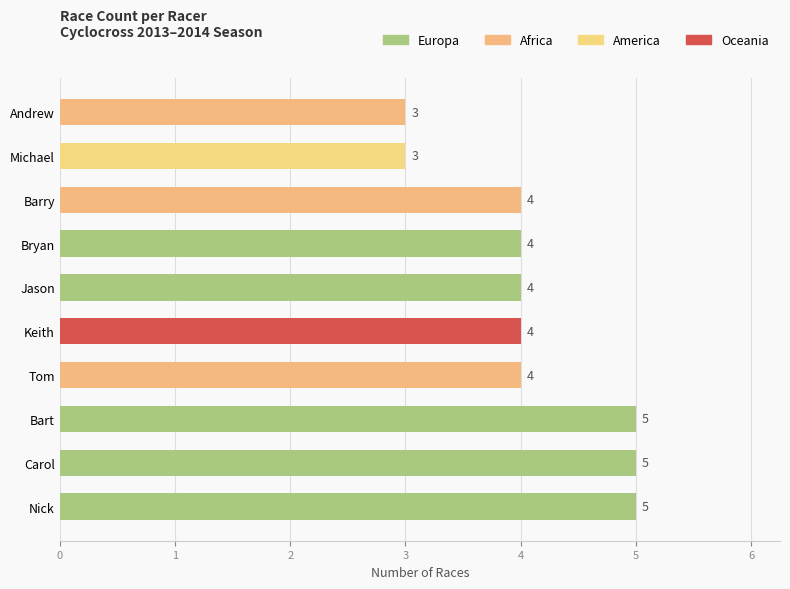

What is the sum of all values?

41